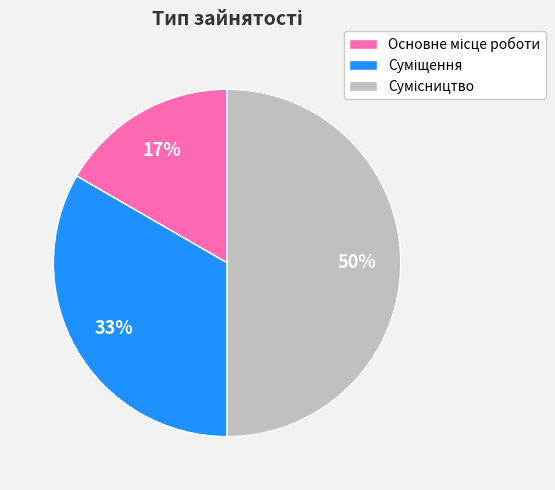

To the nearest percent, what is the average slice percentage?

33%